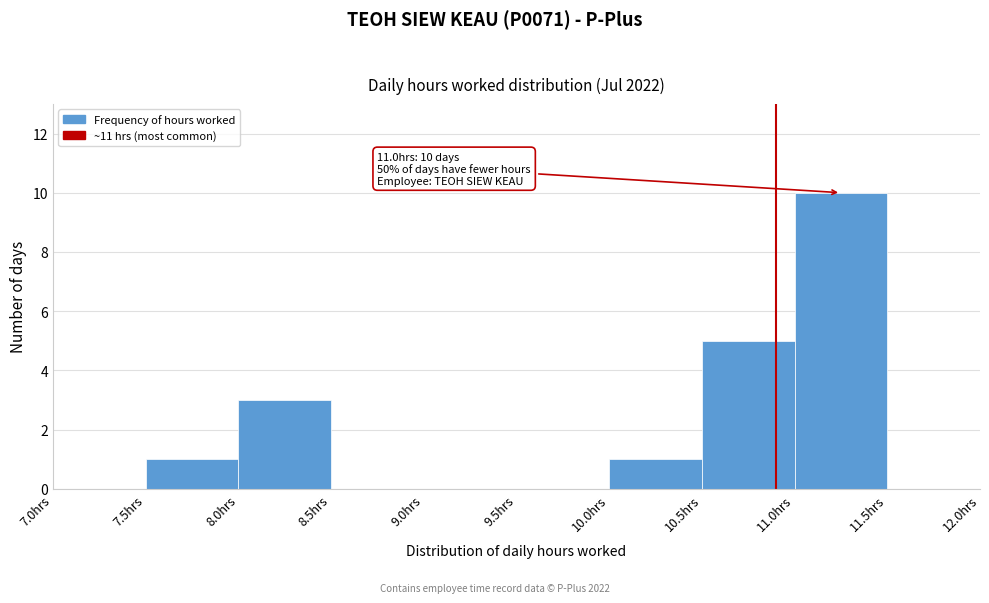

Which range on the x-axis has the tallest bar?

11.0 to 11.5